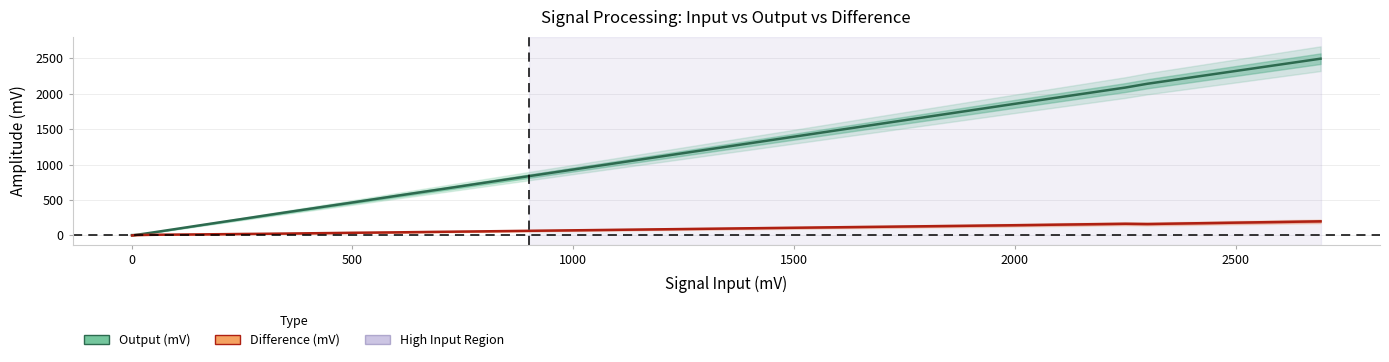

What are all the series names shown in the legend?

Output (mV), Difference (mV)